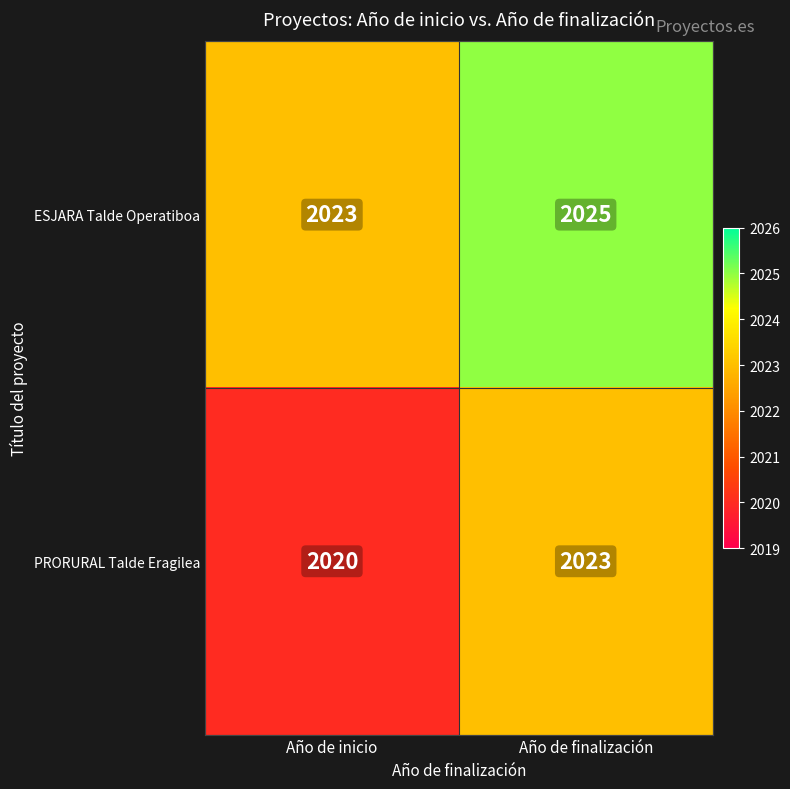

Is it true that ESJARA Talde Operatiboa equals 2023 at Año de inicio?

True